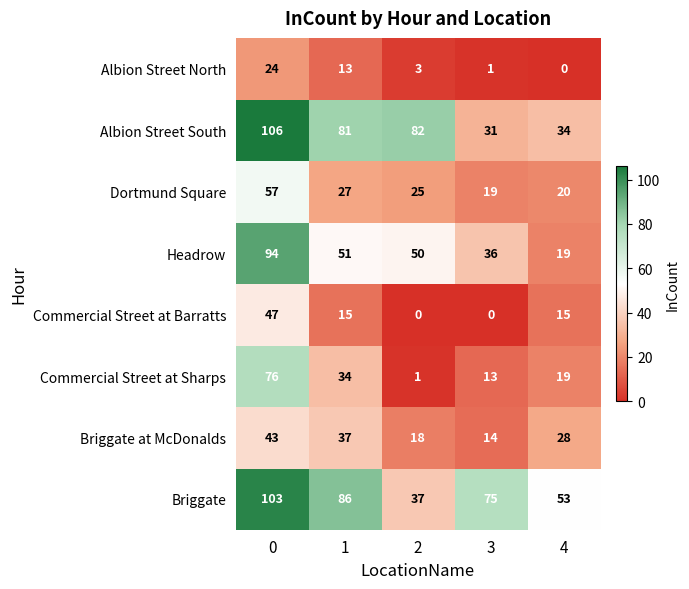

How many data points does each series have?

5